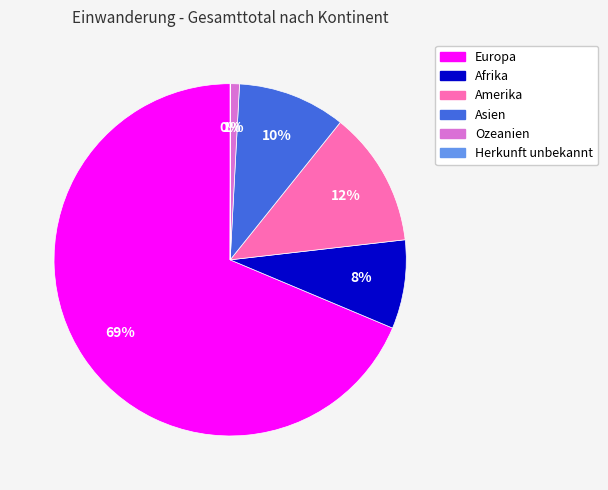

Do Europa and Ozeanien together represent more than half of the pie?

Yes